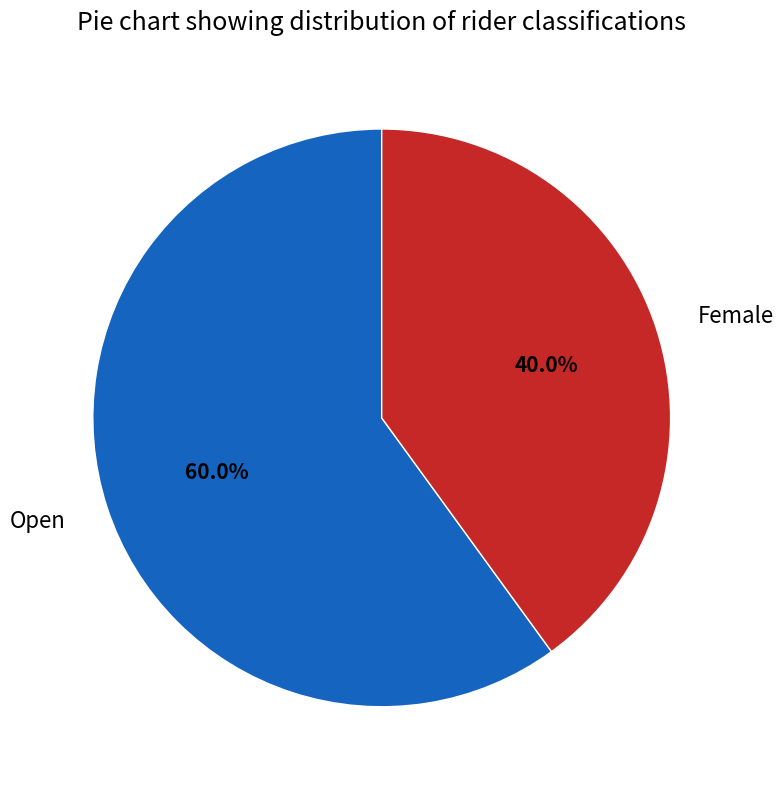

Which slice is the smallest?

Female